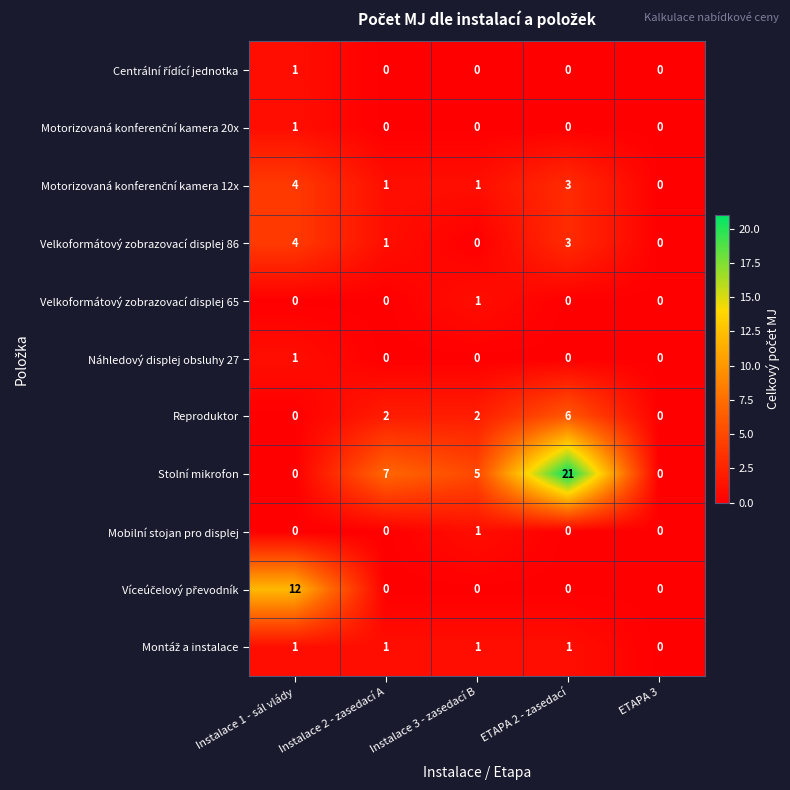

What is the spread (max minus min) of values at Instalace 3 - zasedací B?

5